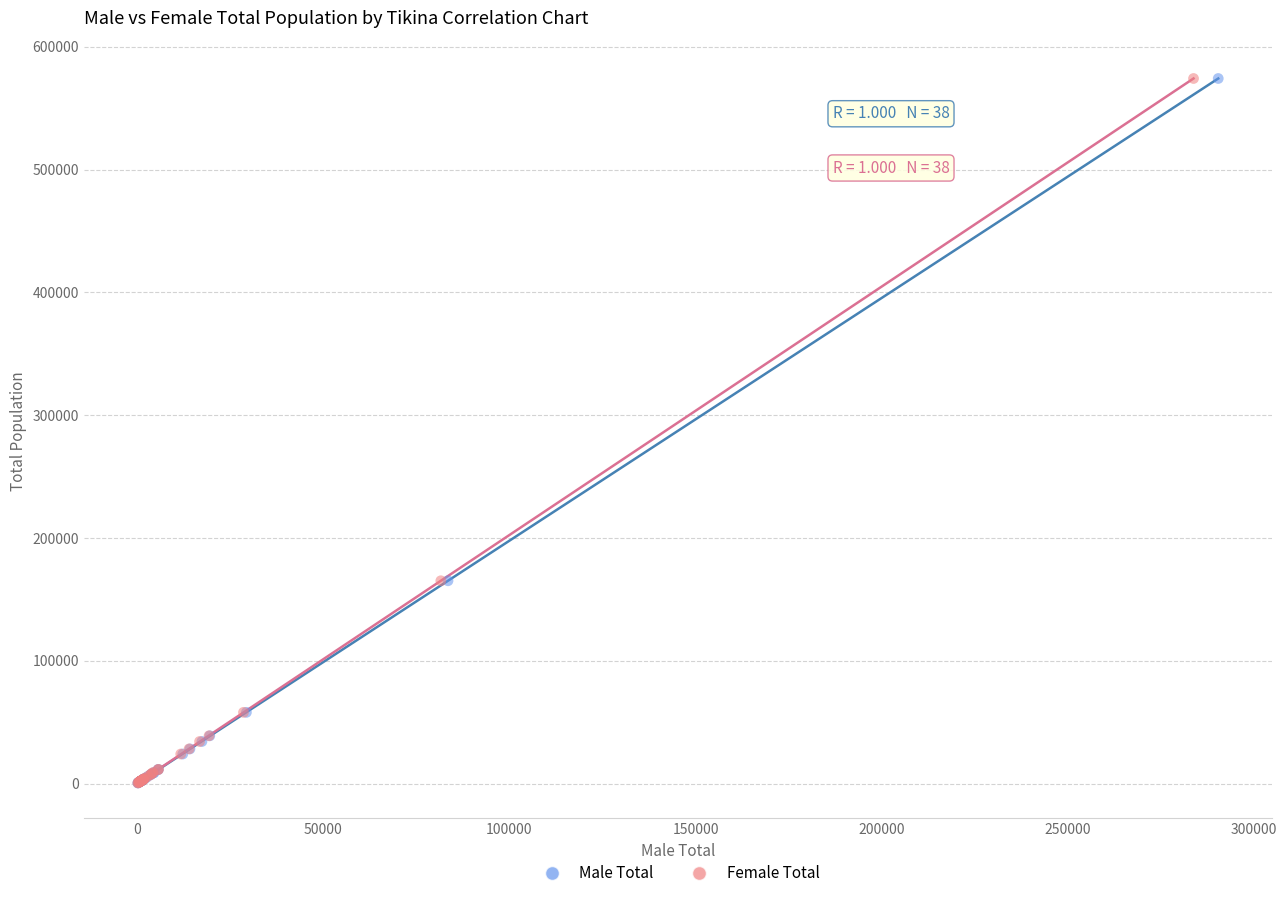

What are all the series names shown in the legend?

Male Total, Female Total